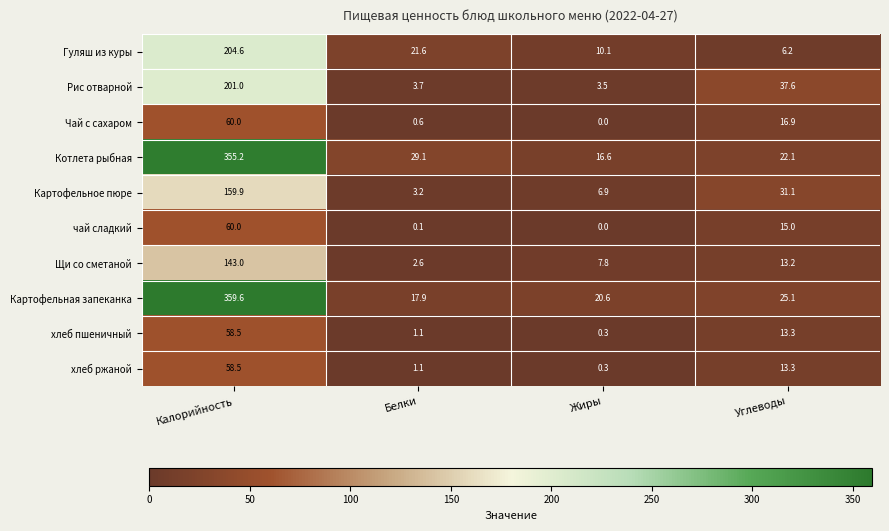

The хлеб пшеничный series shows 17.4 at Калорийность. True or false?

False